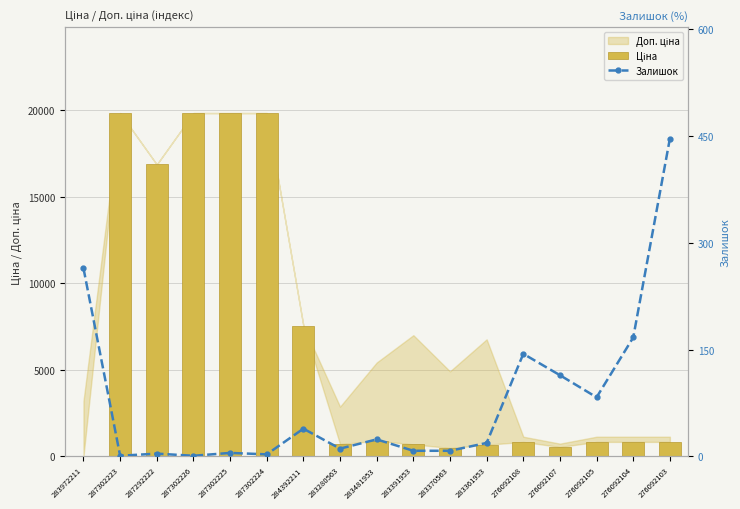

Which category has the lowest value across all series?

287302223